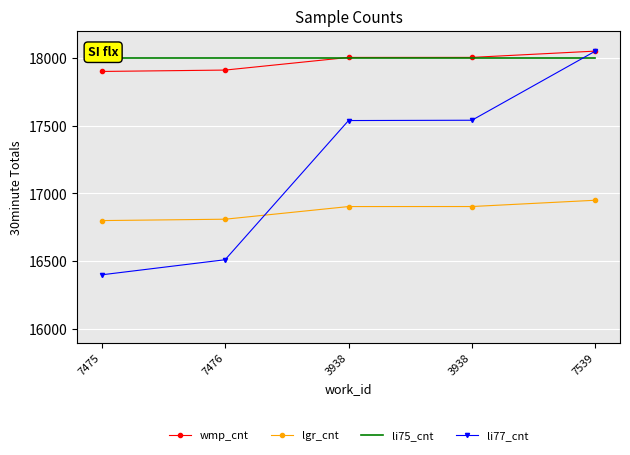

Reading left to right, list all the values displayed in this chart.

wmp_cnt: 7475=17900.0	7476=17910.1	3938=18003.4	3938=18003.7	7539=18050.0
lgr_cnt: 7475=16800.0	7476=16810.1	3938=16903.4	3938=16903.7	7539=16950.0
li75_cnt: 7475=18000.0	7476=18000.0	3938=18000.0	3938=18000.0	7539=18000.0
li77_cnt: 7475=16400.0	7476=16511.2	3938=17537.9	3938=17540.2	7539=18050.0